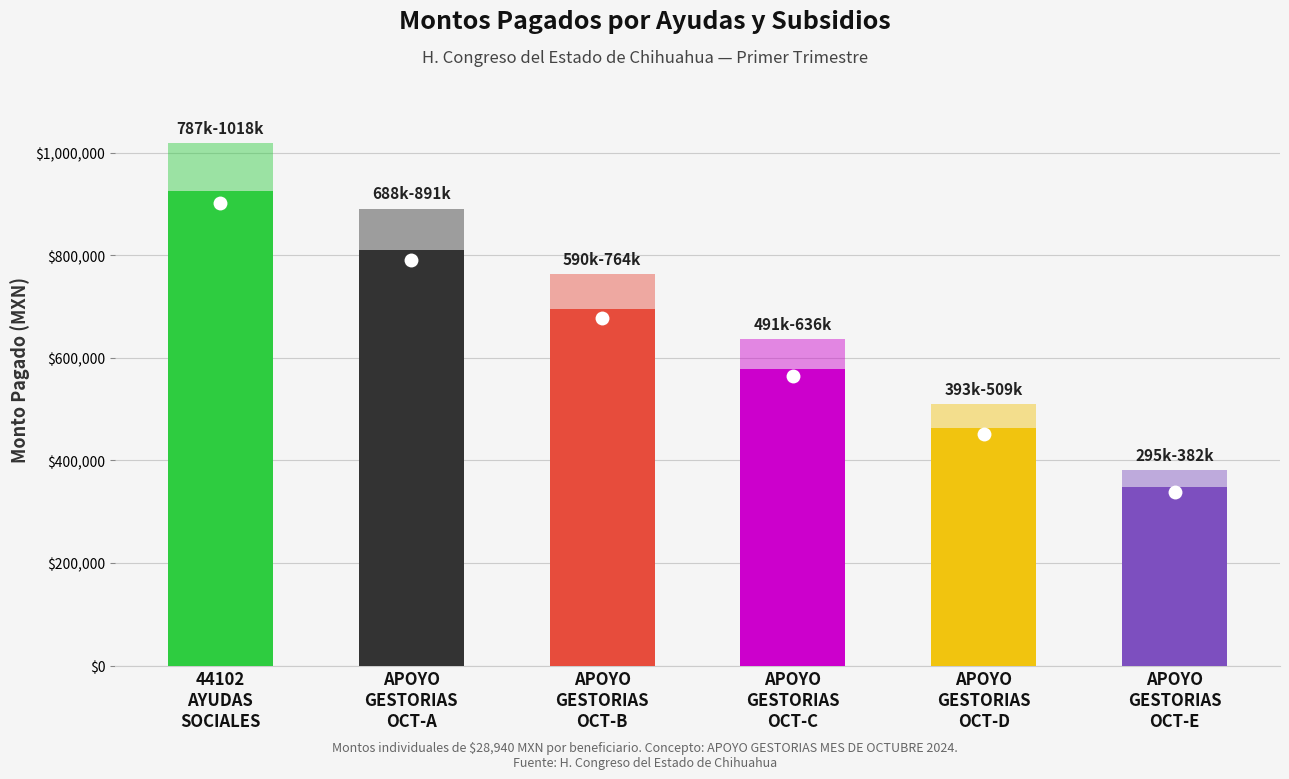

What is the label of the 4th bar from the left?

APOYO
GESTORIAS
OCT-C